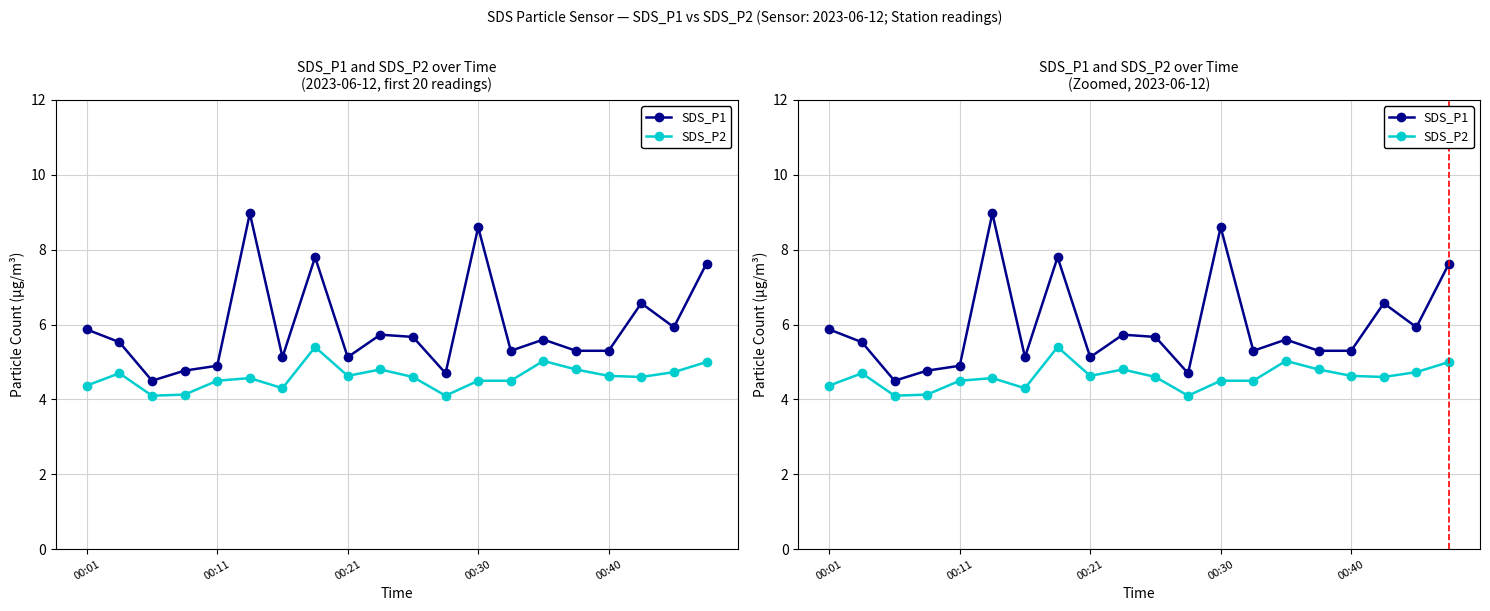

What is the difference between the SDS_P2 values at 13 and 00:11?

0.2